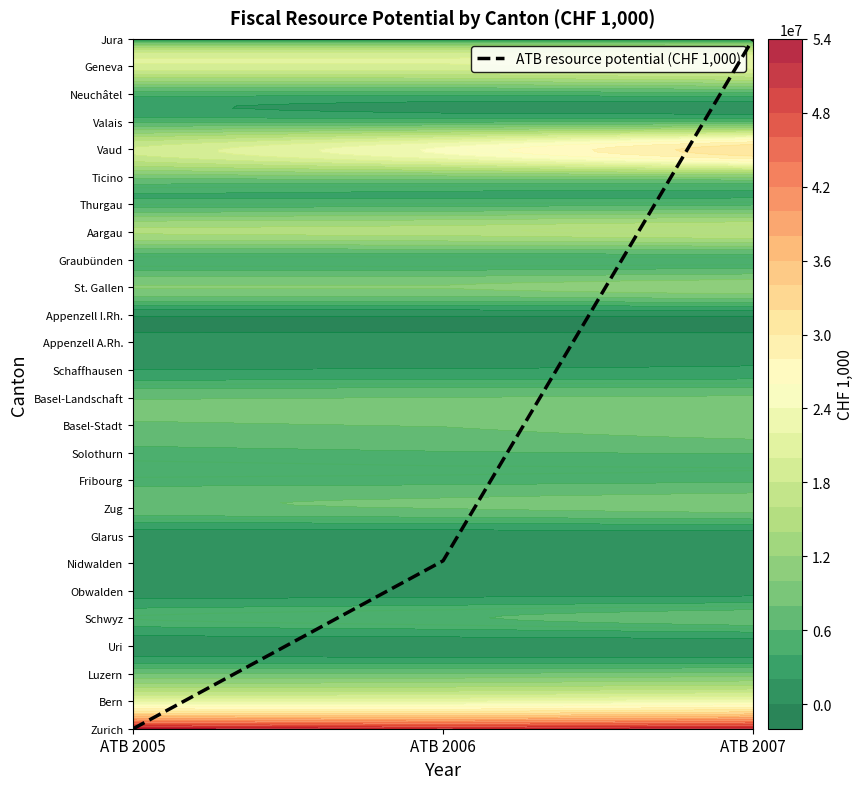

Reading right to left, what are all the values shown in this chart?

25.0	6.1	0.0